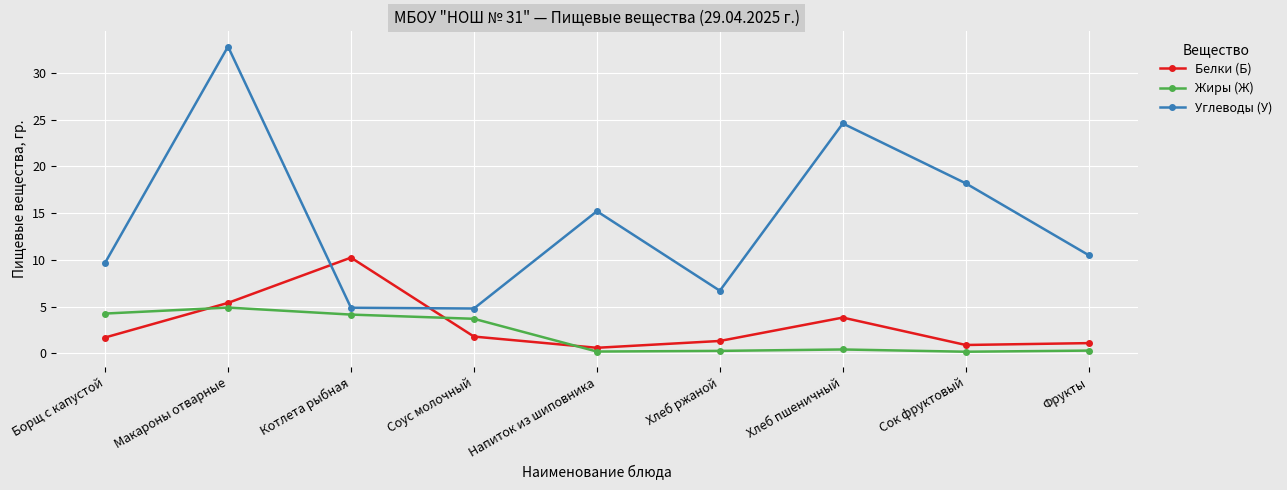

What is the difference between the maximum and minimum values in the Жиры (Ж) series?

4.7